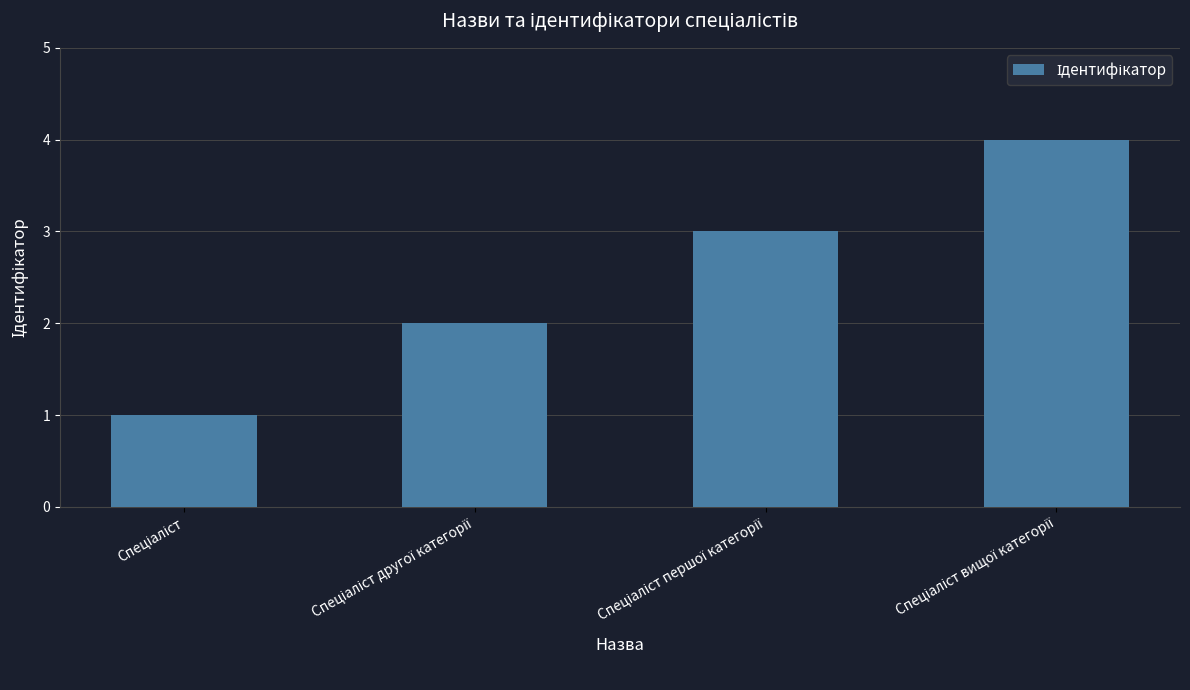

What is the minimum value shown in the chart?

1